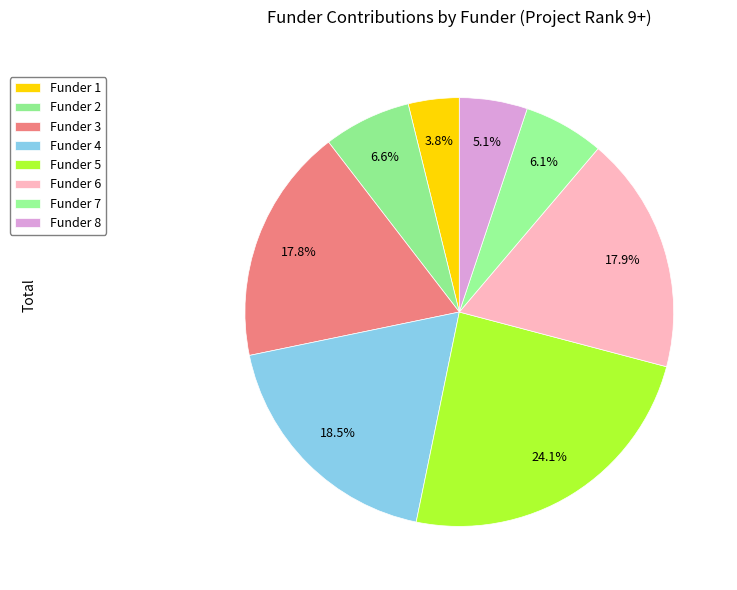

Is it true that Funder 8 is 1% of the pie?

False